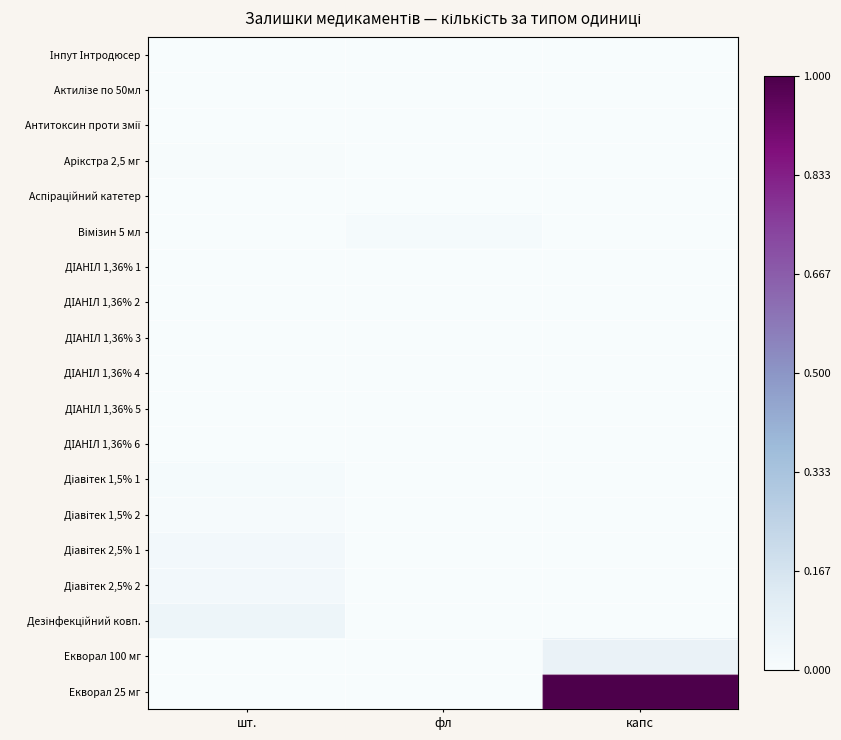

Which series has the largest total across all categories?

Екворал 25 мг